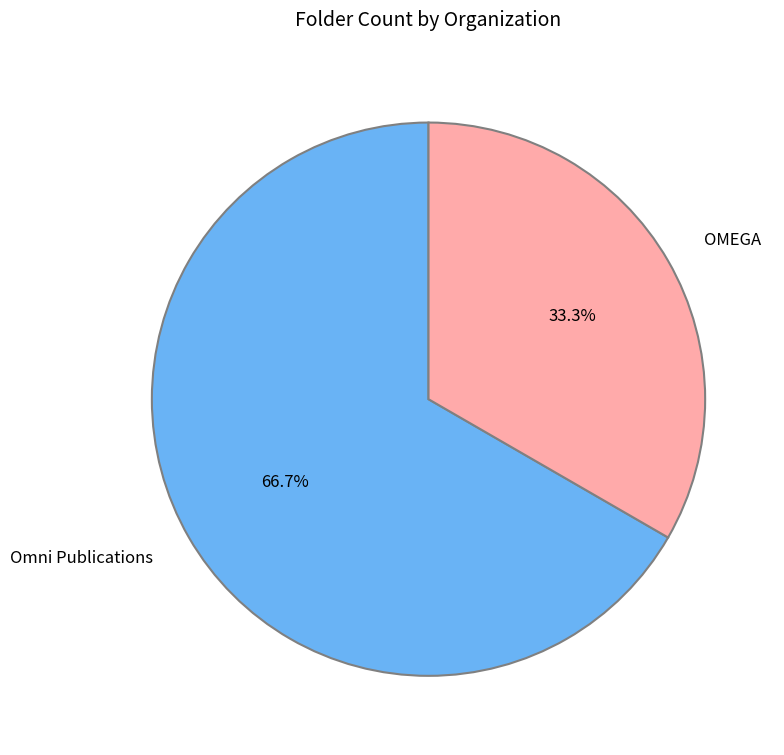

How many segments does this pie chart have?

2